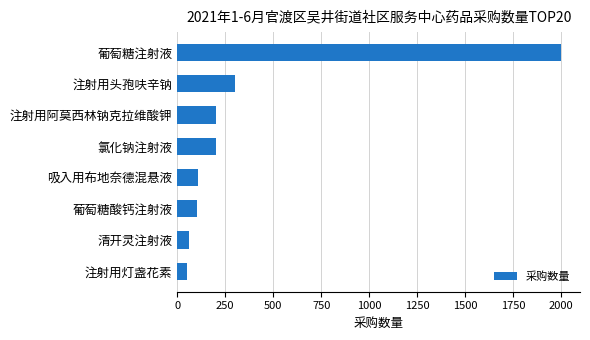

How many bars are there in total?

8